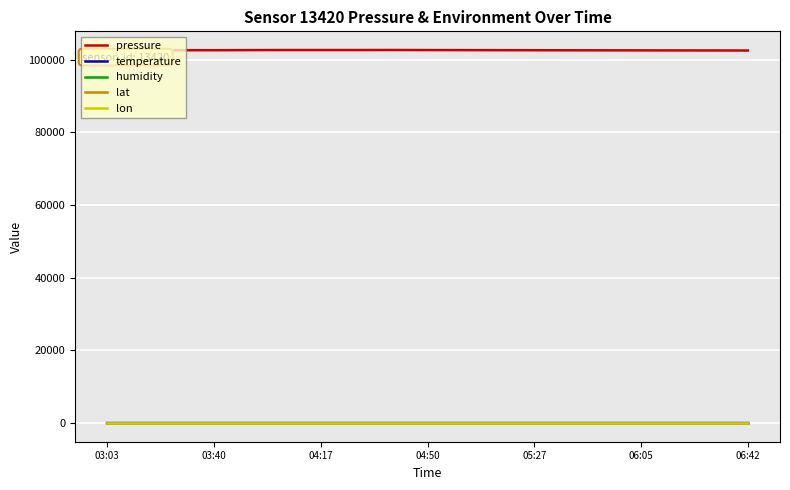

True or false: lon and lat cross at least once.

False